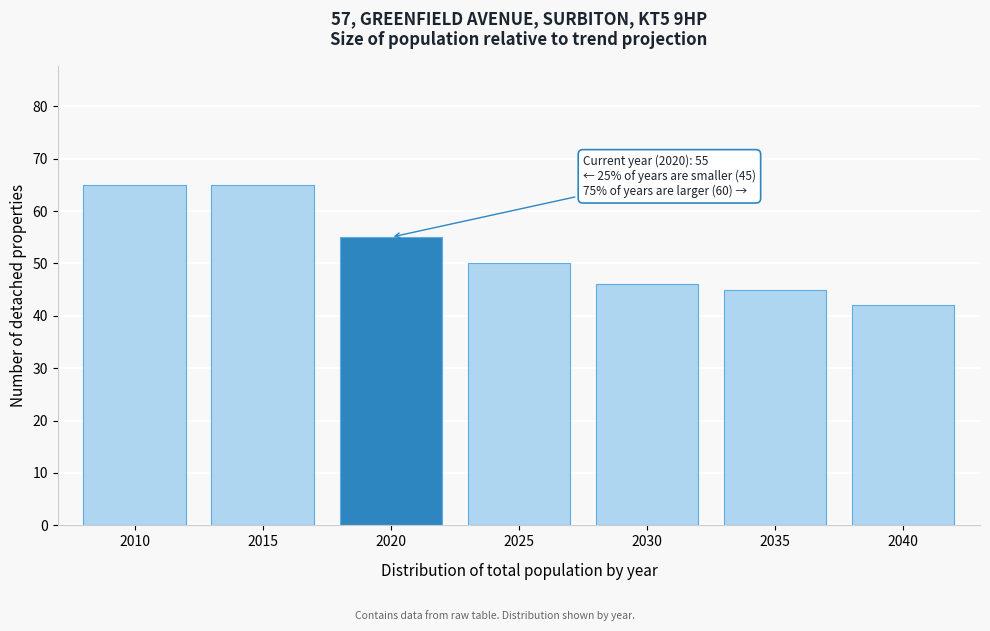

Reading left to right, extract all data points from this chart.

65	65	55	50	46	45	42